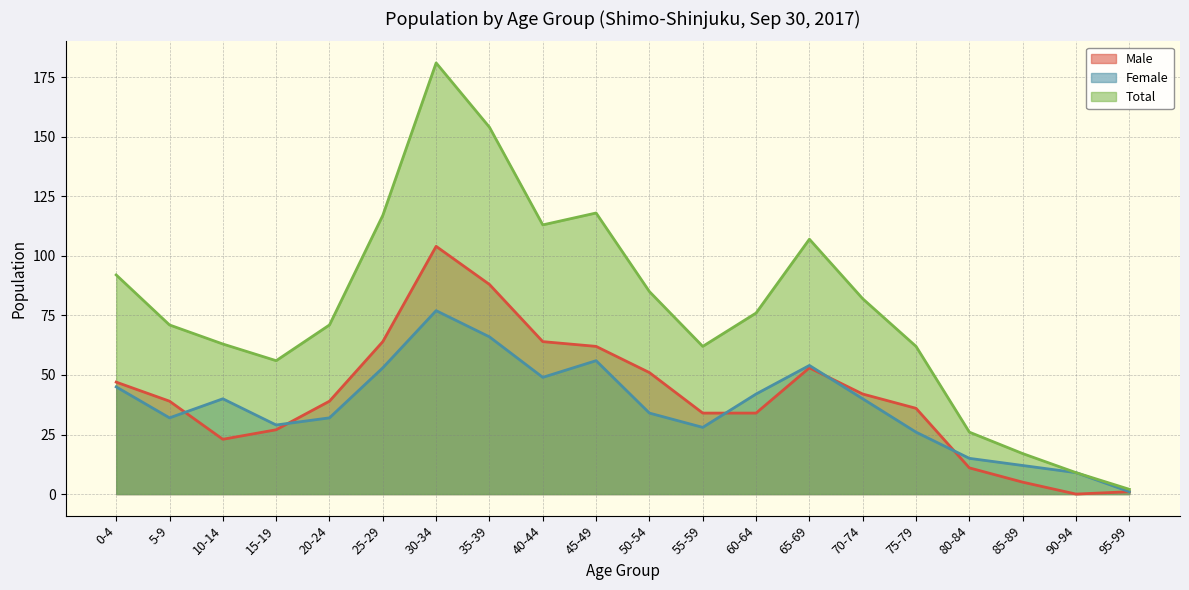

What position from the right is 5-9?

19